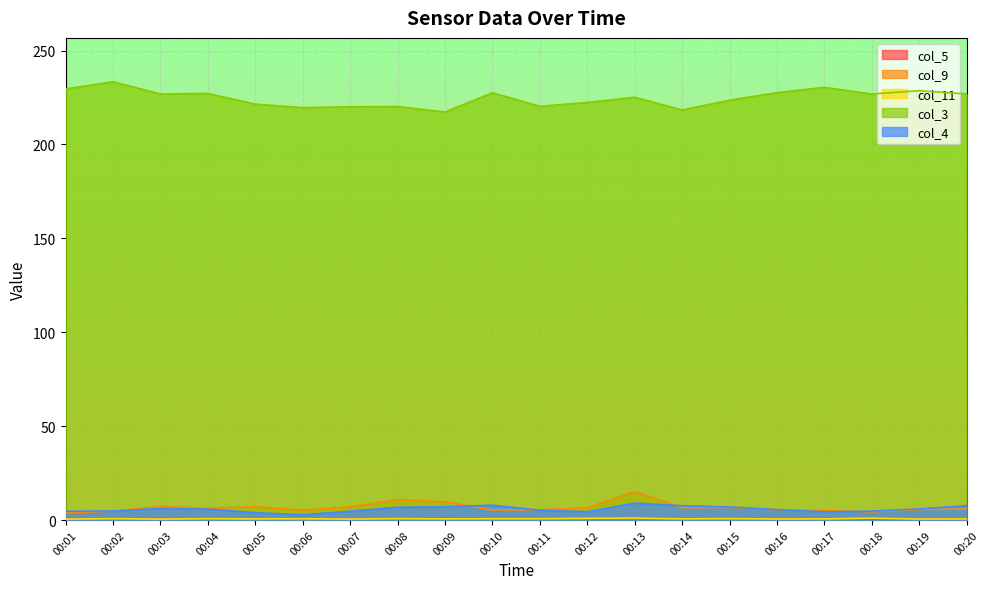

Reading left to right, what are all the values shown in this chart?

col_5: 00:01=0.7	00:02=0.7	00:03=0.8	00:04=0.6	00:05=0.5	00:06=0.5	00:07=0.4	00:08=0.8	00:09=0.9	00:10=1.0	00:11=0.6	00:12=0.7	00:13=1.2	00:14=0.8	00:15=1.0	00:16=0.6	00:17=0.8	00:18=0.5	00:19=0.4	00:20=0.8
col_9: 00:01=3.9	00:02=4.8	00:03=7.2	00:04=6.3	00:05=7.1	00:06=5.2	00:07=7.0	00:08=10.8	00:09=9.7	00:10=5.4	00:11=5.5	00:12=6.5	00:13=15.1	00:14=6.5	00:15=6.7	00:16=5.4	00:17=5.1	00:18=4.4	00:19=5.6	00:20=5.9
col_11: 00:01=0.5	00:02=0.7	00:03=0.5	00:04=0.7	00:05=0.6	00:06=0.7	00:07=0.5	00:08=0.8	00:09=0.6	00:10=0.7	00:11=0.7	00:12=0.9	00:13=1.1	00:14=0.6	00:15=0.8	00:16=0.5	00:17=0.6	00:18=1.0	00:19=0.5	00:20=0.6
col_3: 00:01=229.5	00:02=233.4	00:03=226.9	00:04=227.1	00:05=221.5	00:06=219.6	00:07=220.1	00:08=220.2	00:09=217.3	00:10=227.5	00:11=220.3	00:12=222.3	00:13=225.1	00:14=218.4	00:15=223.5	00:16=227.6	00:17=230.4	00:18=226.9	00:19=228.6	00:20=226.9
col_4: 00:01=4.7	00:02=4.8	00:03=6.1	00:04=5.8	00:05=3.9	00:06=2.8	00:07=4.7	00:08=6.8	00:09=7.0	00:10=7.9	00:11=5.2	00:12=4.4	00:13=9.0	00:14=7.6	00:15=7.0	00:16=5.5	00:17=4.4	00:18=4.7	00:19=5.9	00:20=7.7